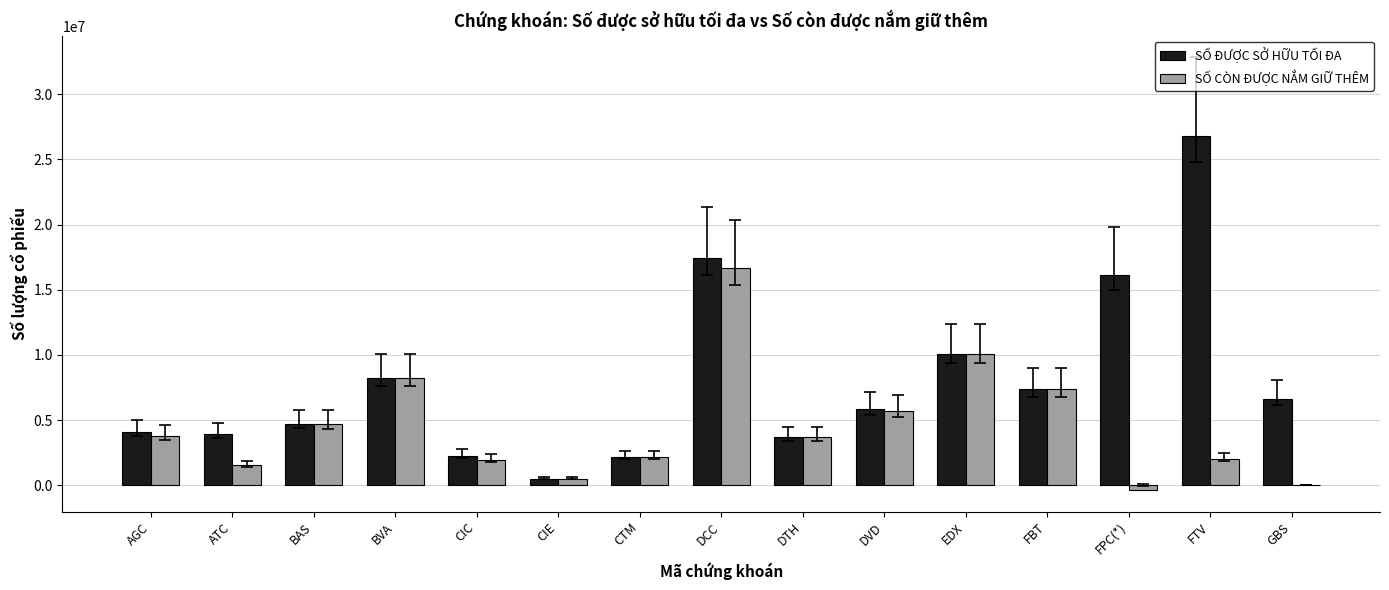

Where does the SỐ ĐƯỢC SỞ HỮU TỐI ĐA series first go above 5835900?

BVA